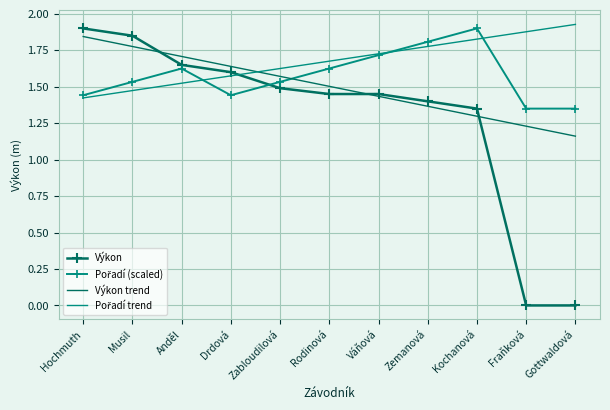

The value of Výkon at Drdová is 0.9. True or false?

False